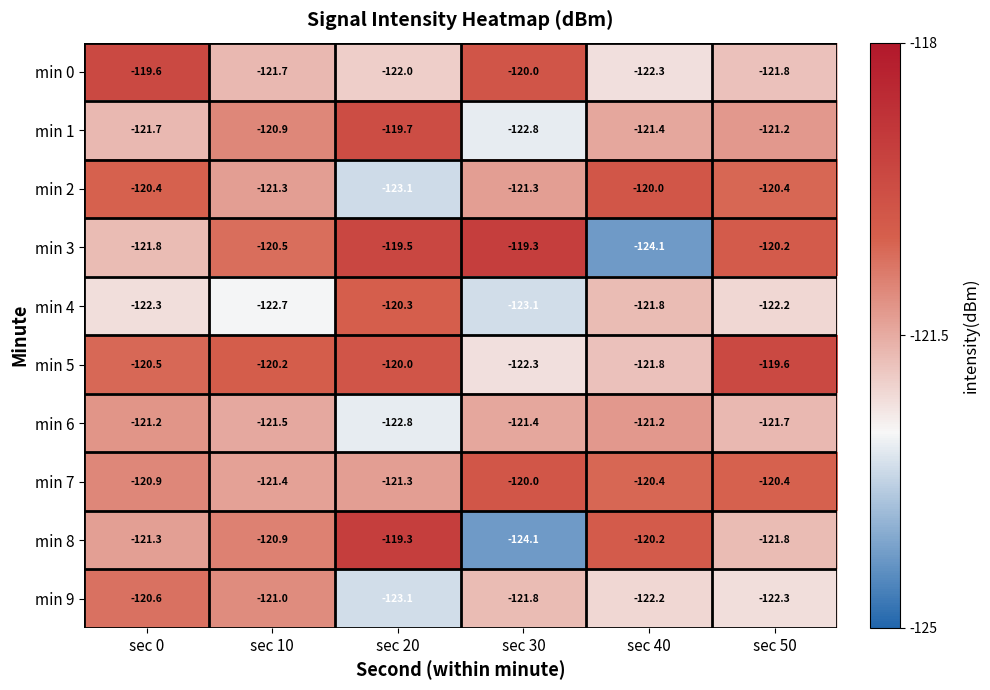

What is the highest value of the min 3 series?

-119.3